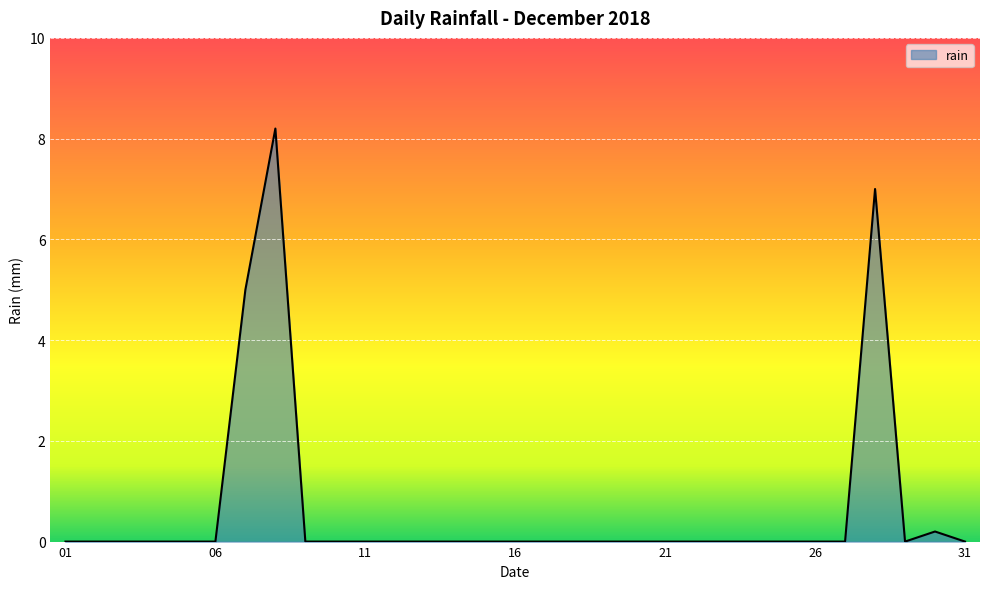

What is the maximum value shown in the chart?

8.2